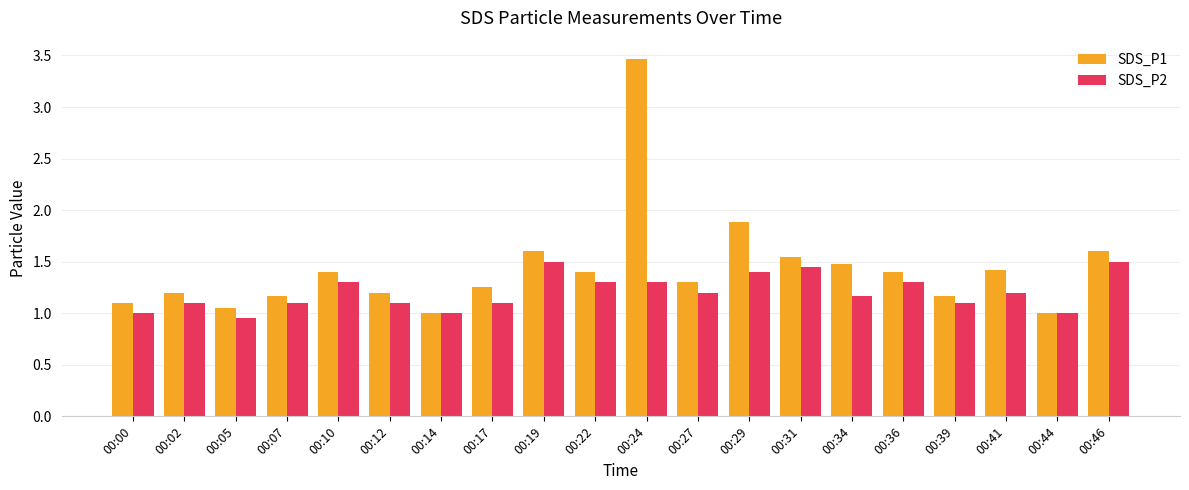

At which category is the sum across all series the highest?

00:24